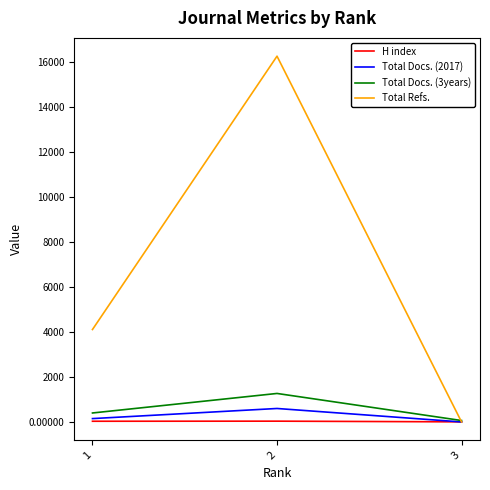

What is the difference between the highest and lowest values at 3?

63